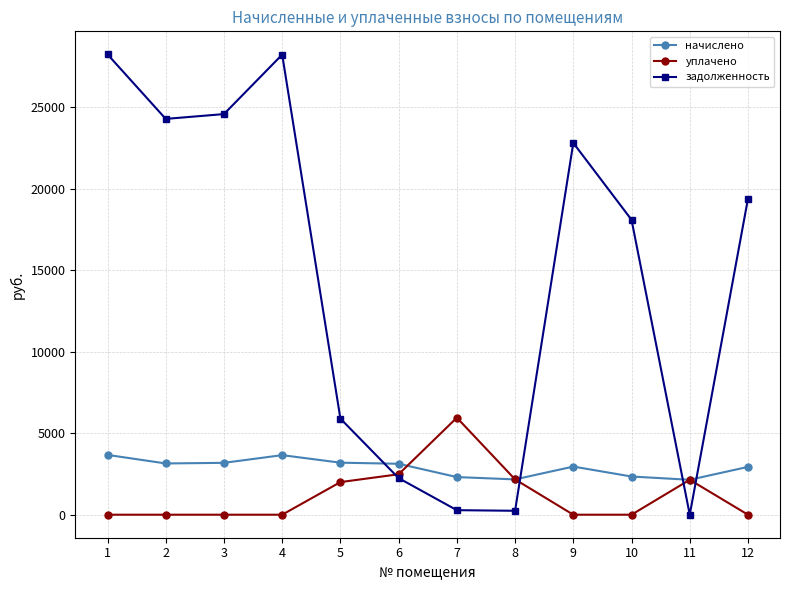

Count the number of categories in the chart.

12